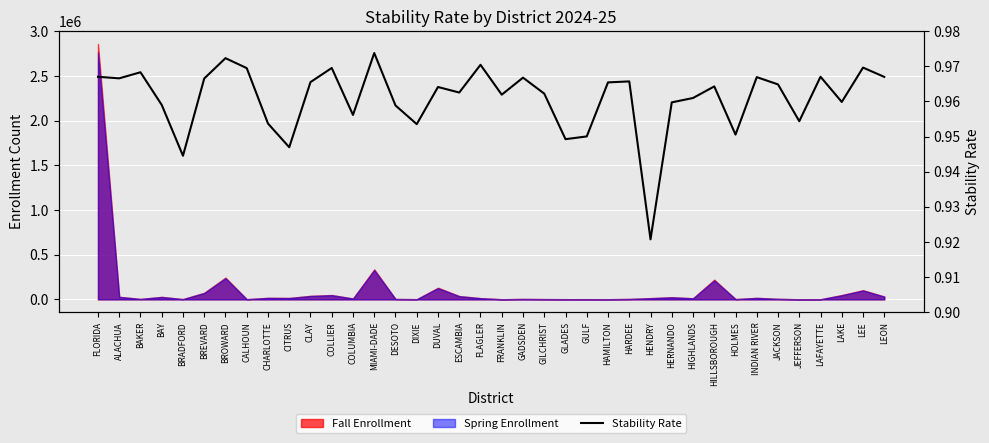

Where is the data nearest to the value 0?

HENDRY